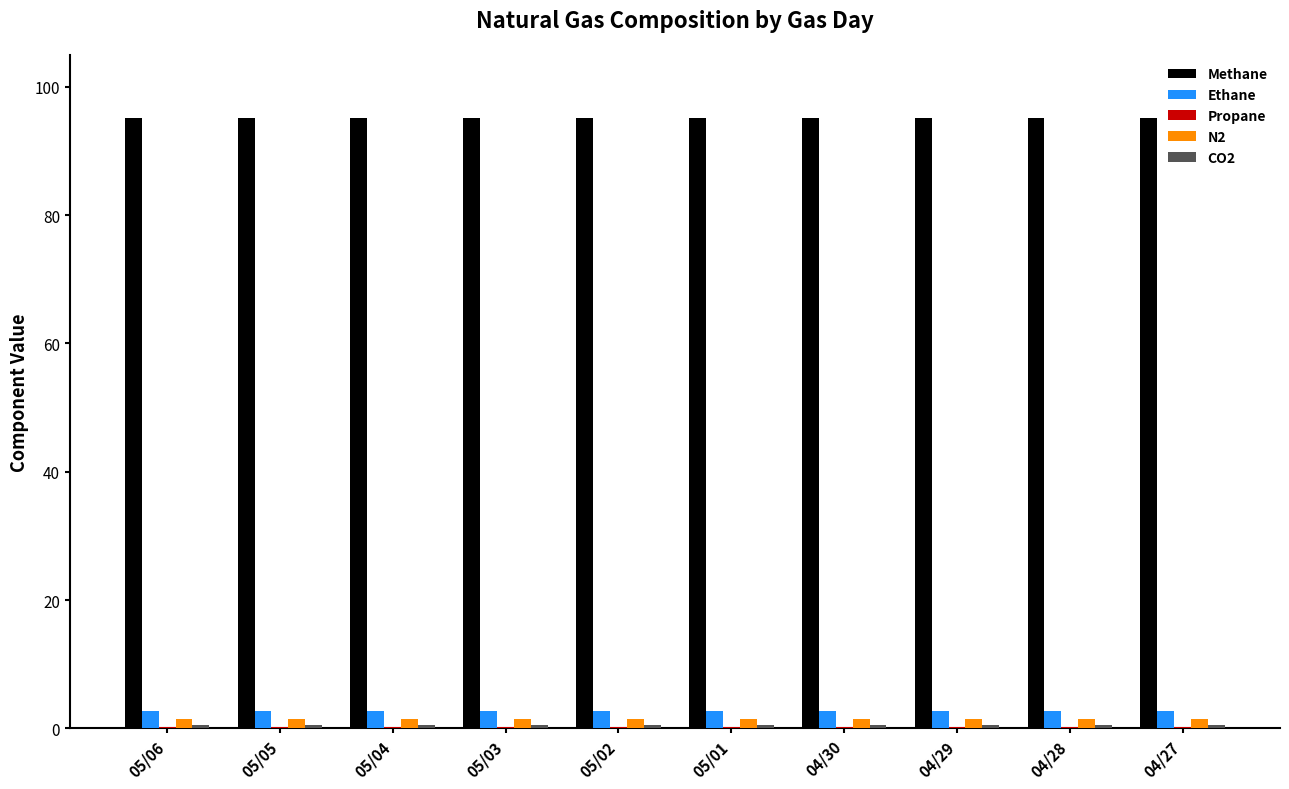

Is the value of Ethane at 05/03 greater than the value of N2 at 05/05?

Yes